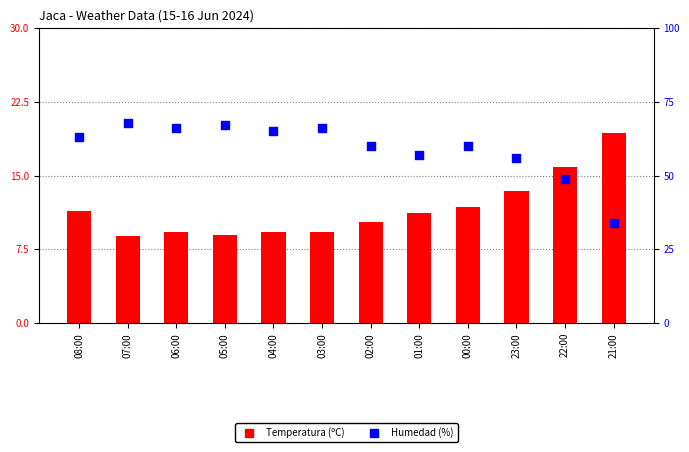

Which series has the largest Y range (max minus min)?

Humedad (%)